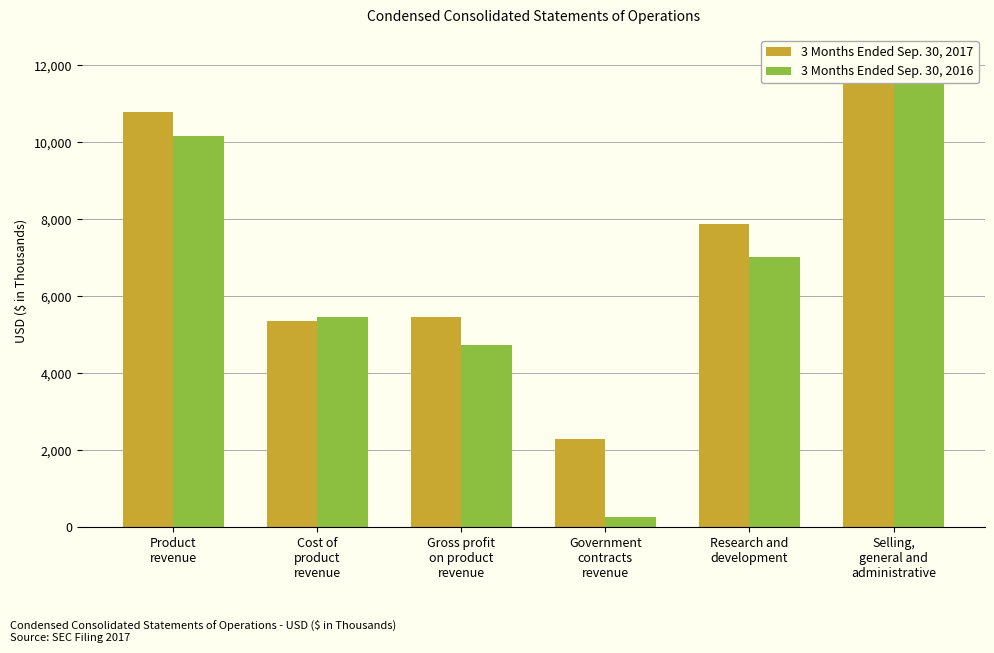

What is the total value across all series at Product
revenue?

20972